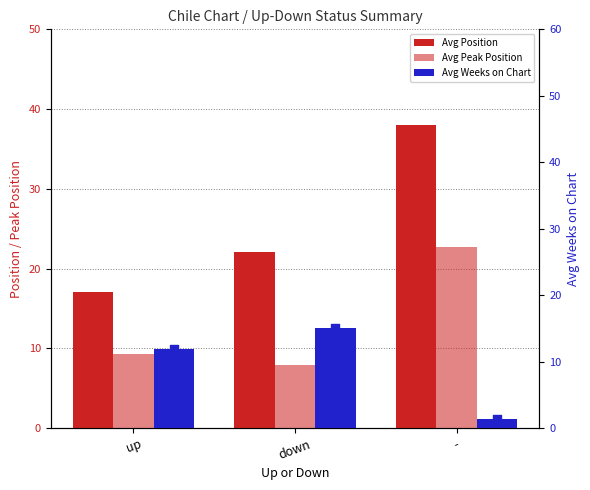

Which series contains the lowest Y value?

Avg Weeks on Chart